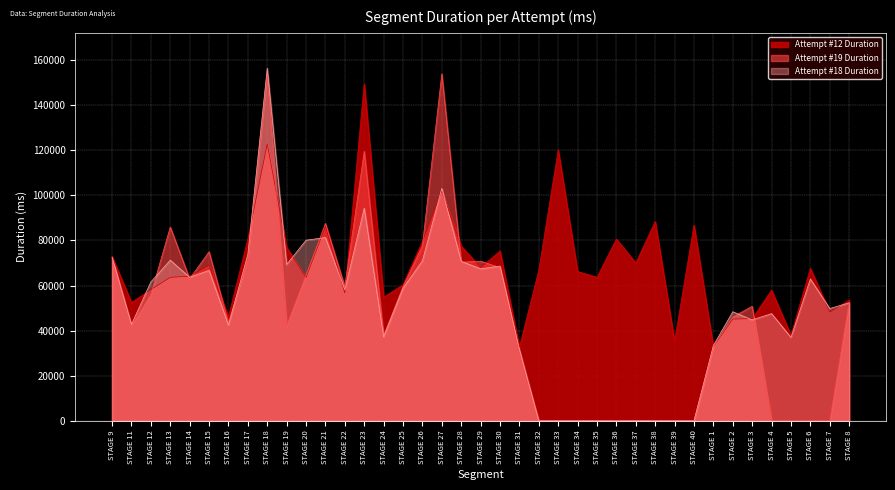

Rank the series at STAGE 29 from highest to lowest value.

Attempt #19 Duration, Attempt #12 Duration, Attempt #18 Duration